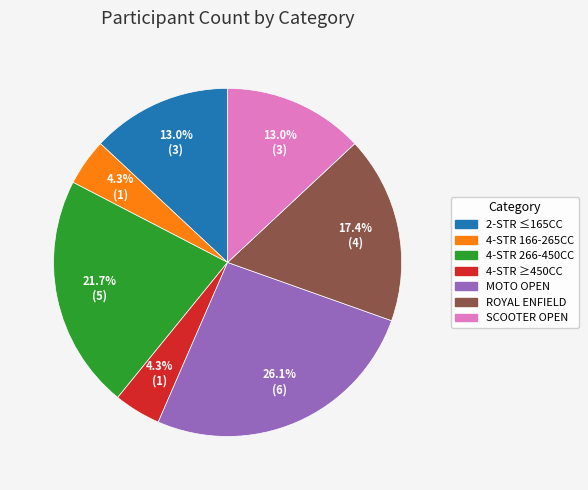

Is there any slice that represents more than half of the pie?

No